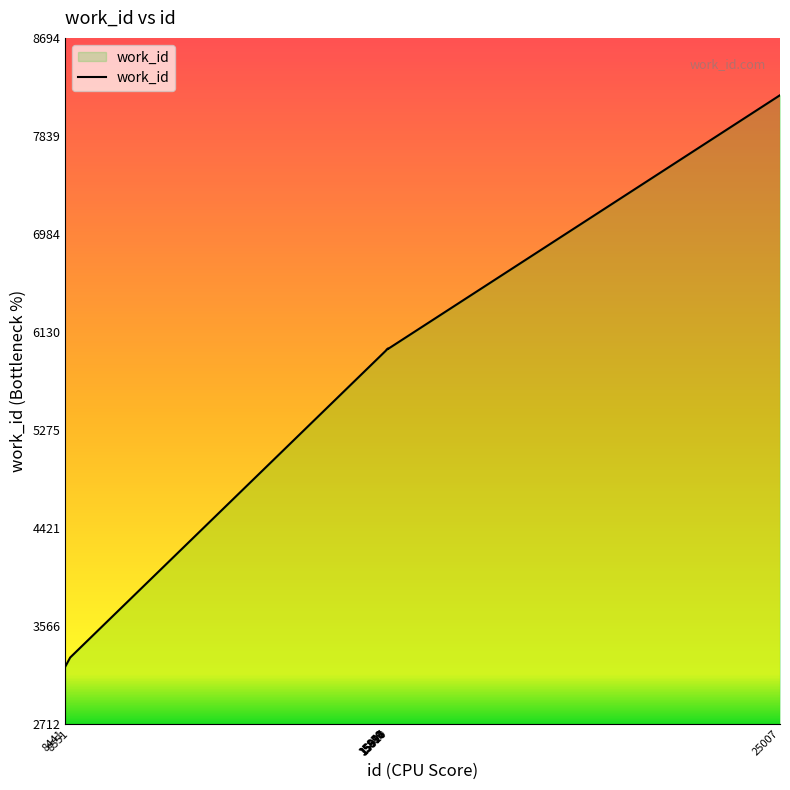

The value at 15914 is 5984. True or false?

True